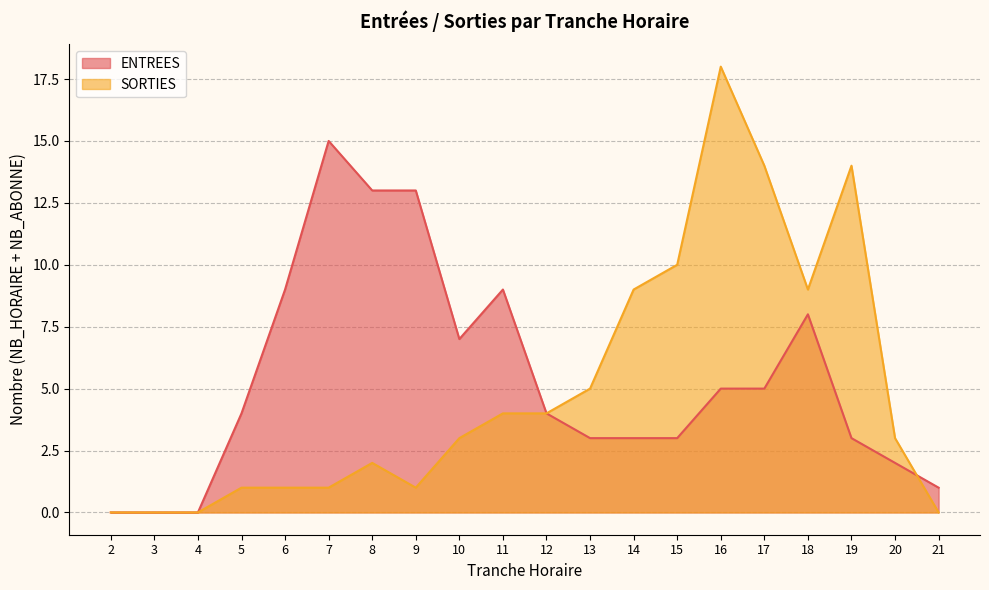

What is the spread (max minus min) of values at 9?

12